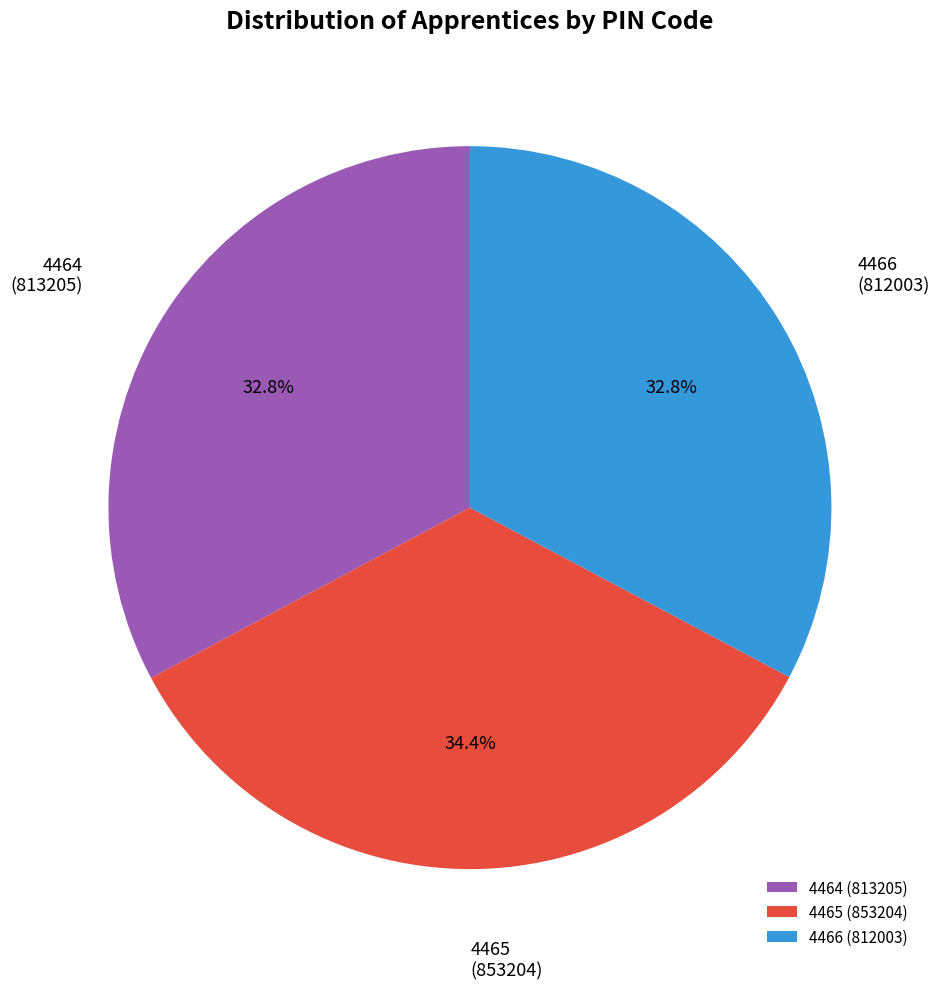

What is the ratio of the value at 4466 (812003) to the value at 4465 (853204)?

1.0